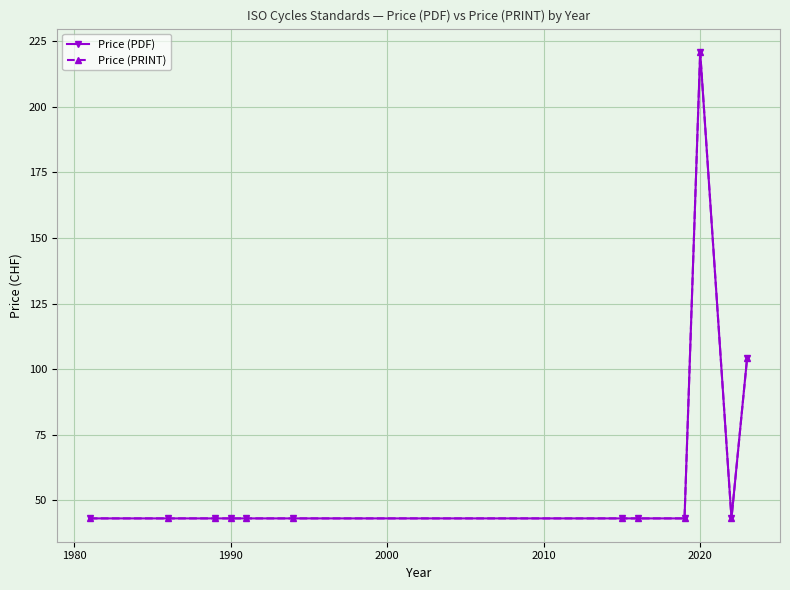

Does the chart have visible grid lines?

Yes